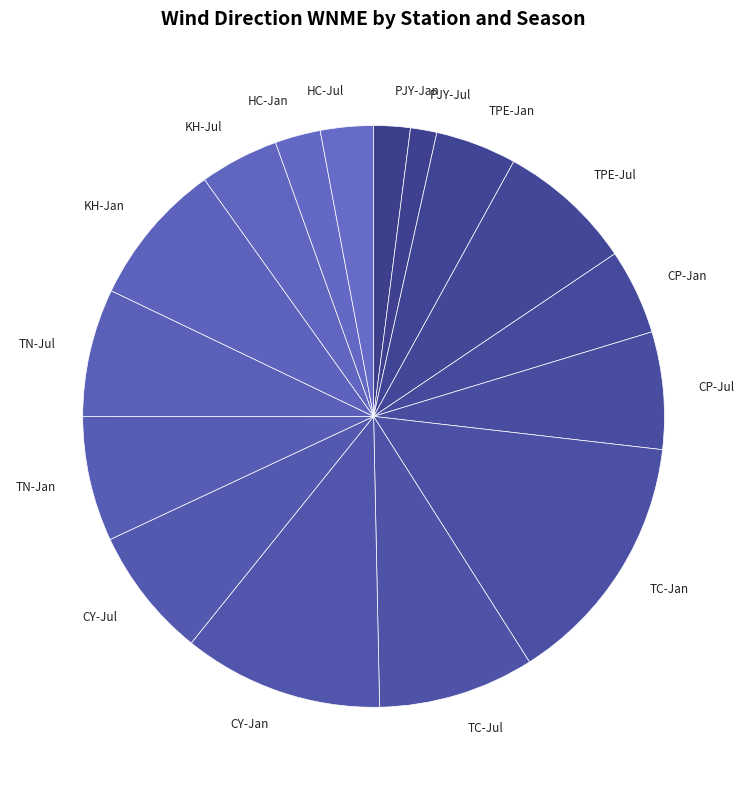

Which has a higher value, CP-Jul or PJY-Jul?

CP-Jul